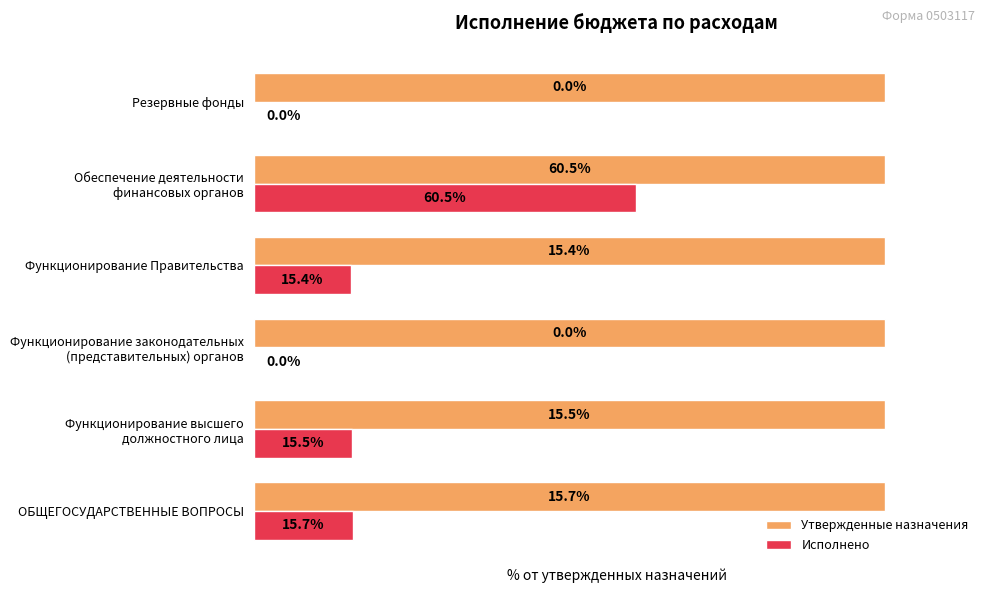

Between ОБЩЕГОСУДАРСТВЕННЫЕ ВОПРОСЫ and Функционирование Правительства, which series saw the biggest shift?

Исполнено